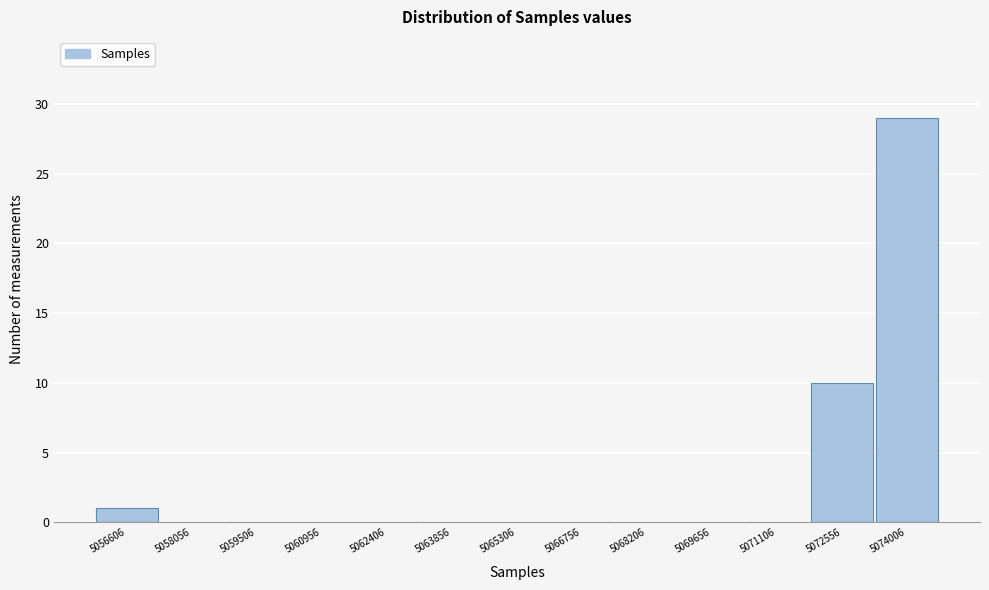

Reading left to right, transcribe all the data shown in this chart.

5056606=1	5058056=0	5059506=0	5060956=0	5062406=0	5063856=0	5065306=0	5066756=0	5068206=0	5069656=0	5071106=0	5072556=10	5074006=29